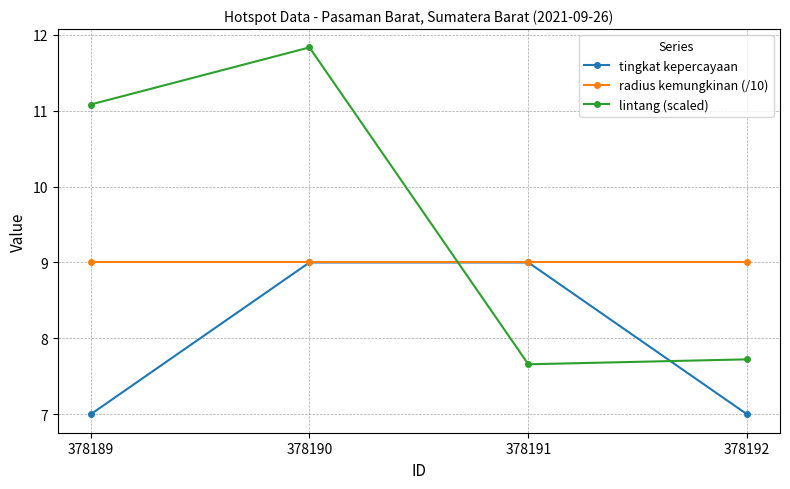

What is the value of the lintang (scaled) point at the 2nd from the left?

11.8